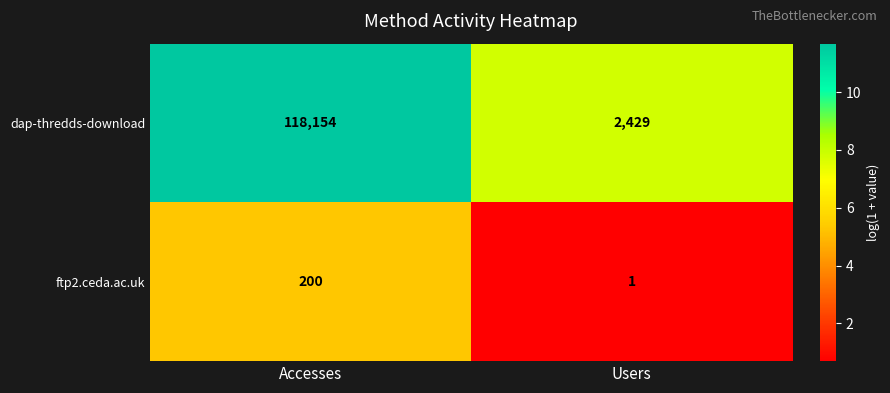

What is the difference between the highest and lowest values at Users?

2428